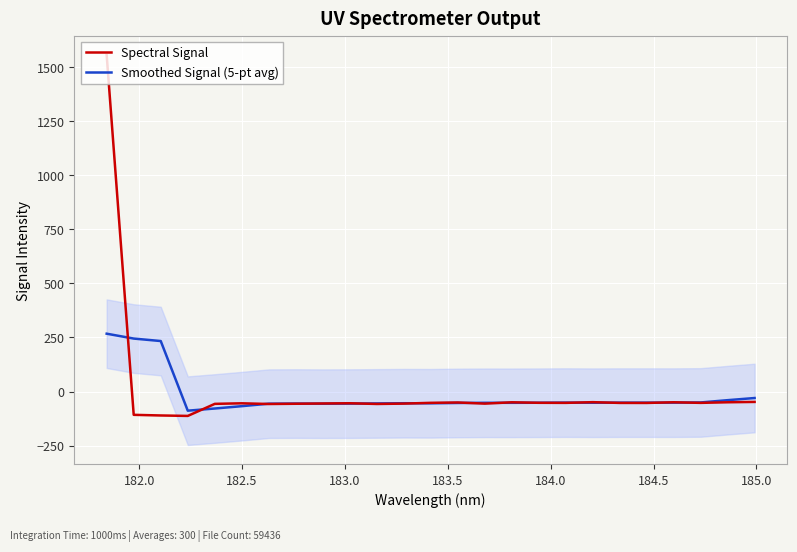

How many times do Spectral Signal and Smoothed Signal (5-pt avg) cross each other?

13